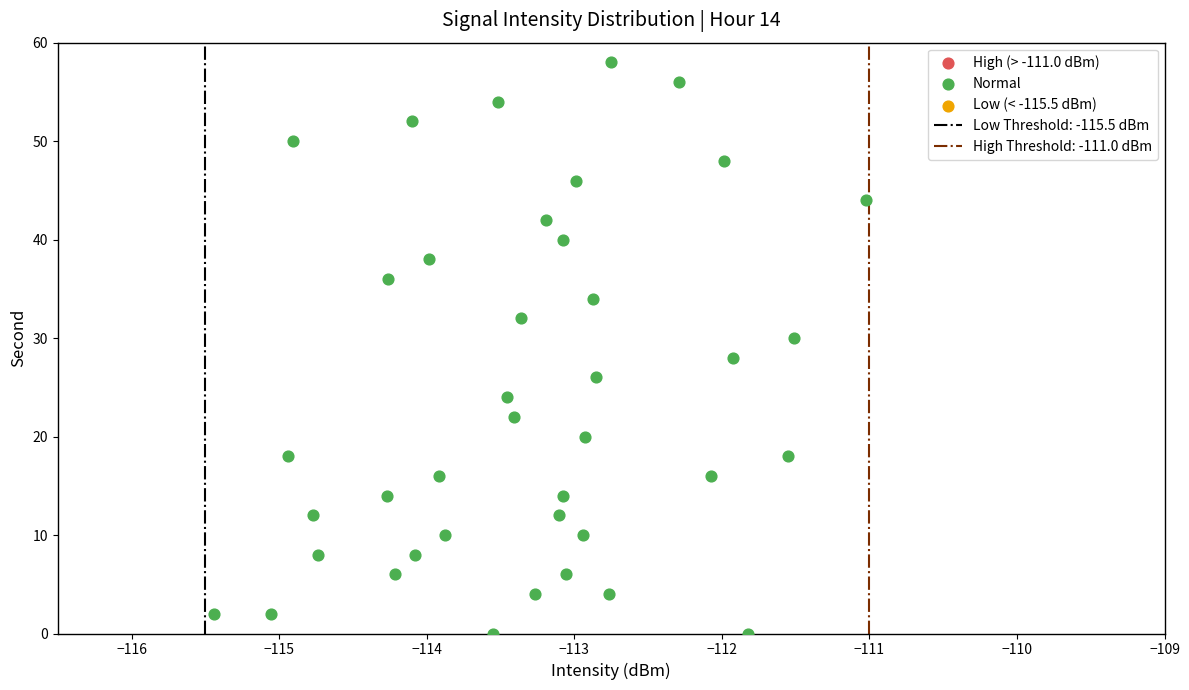

What is the range of Y values (max minus min)?

58